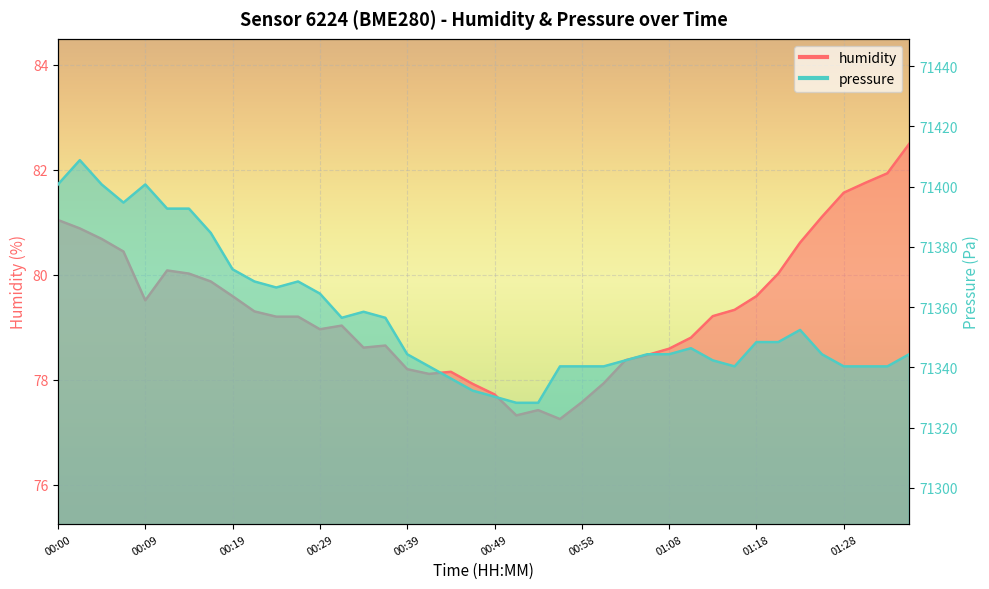

Reading left to right, list all the values displayed in this chart.

humidity: 00:00=81.0	00:02=80.9	00:04=80.7	00:07=80.4	00:09=79.5	00:12=80.1	00:14=80.0	00:17=79.9	00:19=79.6	00:22=79.3	00:24=79.2	00:27=79.2	00:29=79.0	00:31=79.0	00:34=78.6	00:36=78.7	00:39=78.2	00:41=78.1	00:44=78.2	00:46=77.9	00:49=77.7	00:51=77.3	00:54=77.4	00:56=77.2	00:58=77.6	01:01=77.9	01:03=78.4	01:06=78.5	01:08=78.6	01:11=78.8	01:14=79.2	01:16=79.3	01:18=79.6	01:21=80.0	01:23=80.6	01:26=81.1	01:28=81.6	01:31=81.8	01:34=81.9	01:36=82.5
pressure: 00:00=71400.7	00:02=71408.8	00:04=71400.7	00:07=71394.7	00:09=71400.7	00:12=71392.7	00:14=71392.7	00:17=71384.6	00:19=71372.5	00:22=71368.5	00:24=71366.5	00:27=71368.5	00:29=71364.5	00:31=71356.4	00:34=71358.4	00:36=71356.4	00:39=71344.3	00:41=71340.3	00:44=71336.3	00:46=71332.2	00:49=71330.2	00:51=71328.2	00:54=71328.2	00:56=71340.3	00:58=71340.3	01:01=71340.3	01:03=71342.3	01:06=71344.3	01:08=71344.3	01:11=71346.3	01:14=71342.3	01:16=71340.3	01:18=71348.4	01:21=71348.4	01:23=71352.4	01:26=71344.3	01:28=71340.3	01:31=71340.3	01:34=71340.3	01:36=71344.3